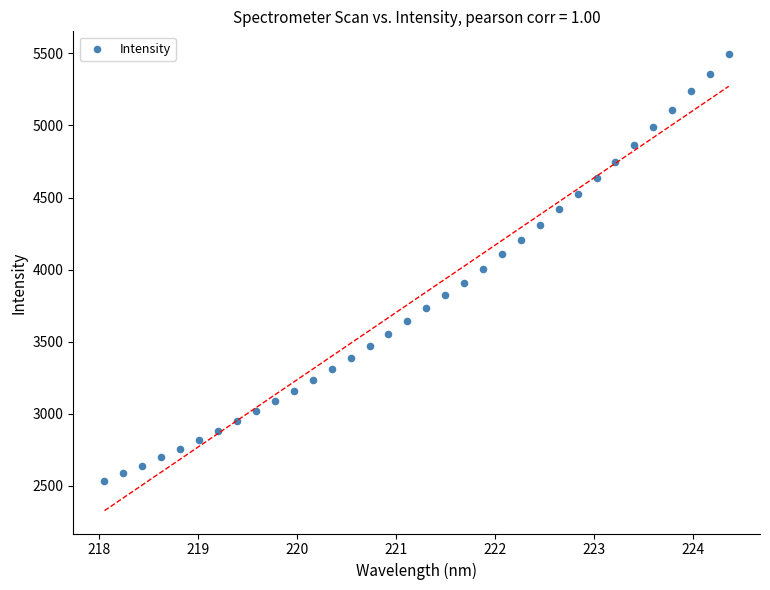

What is the range of Y values (max minus min)?

2959.3